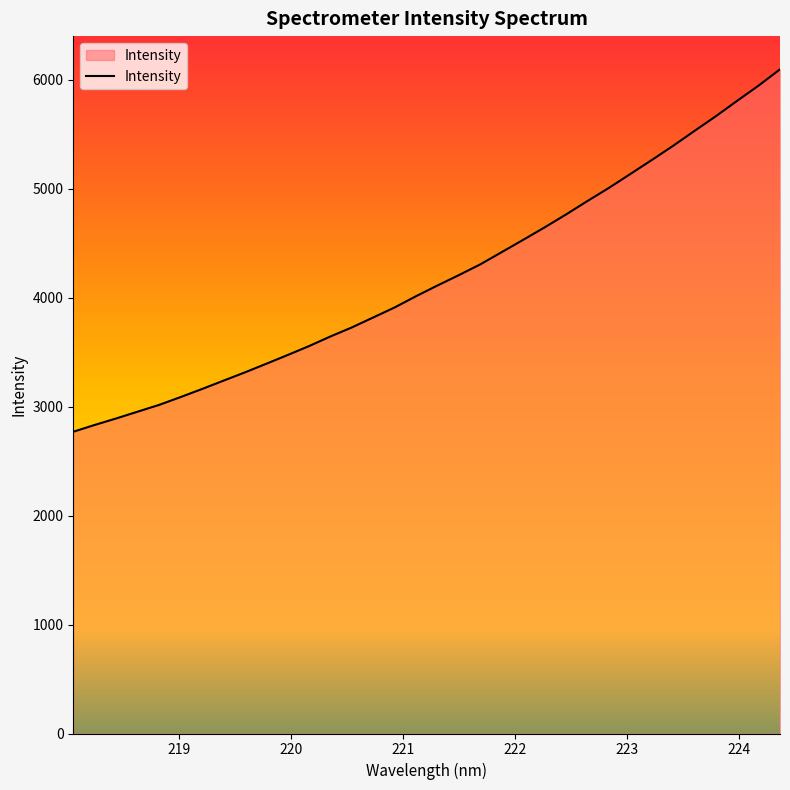

What is the maximum value shown in the chart?

6097.9